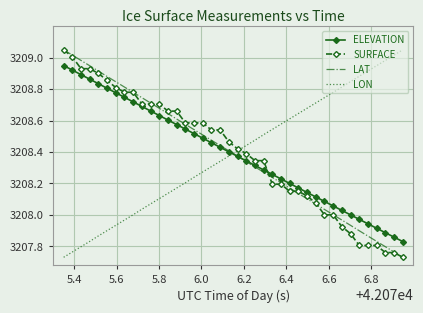

How many times do LAT and LON cross each other?

1